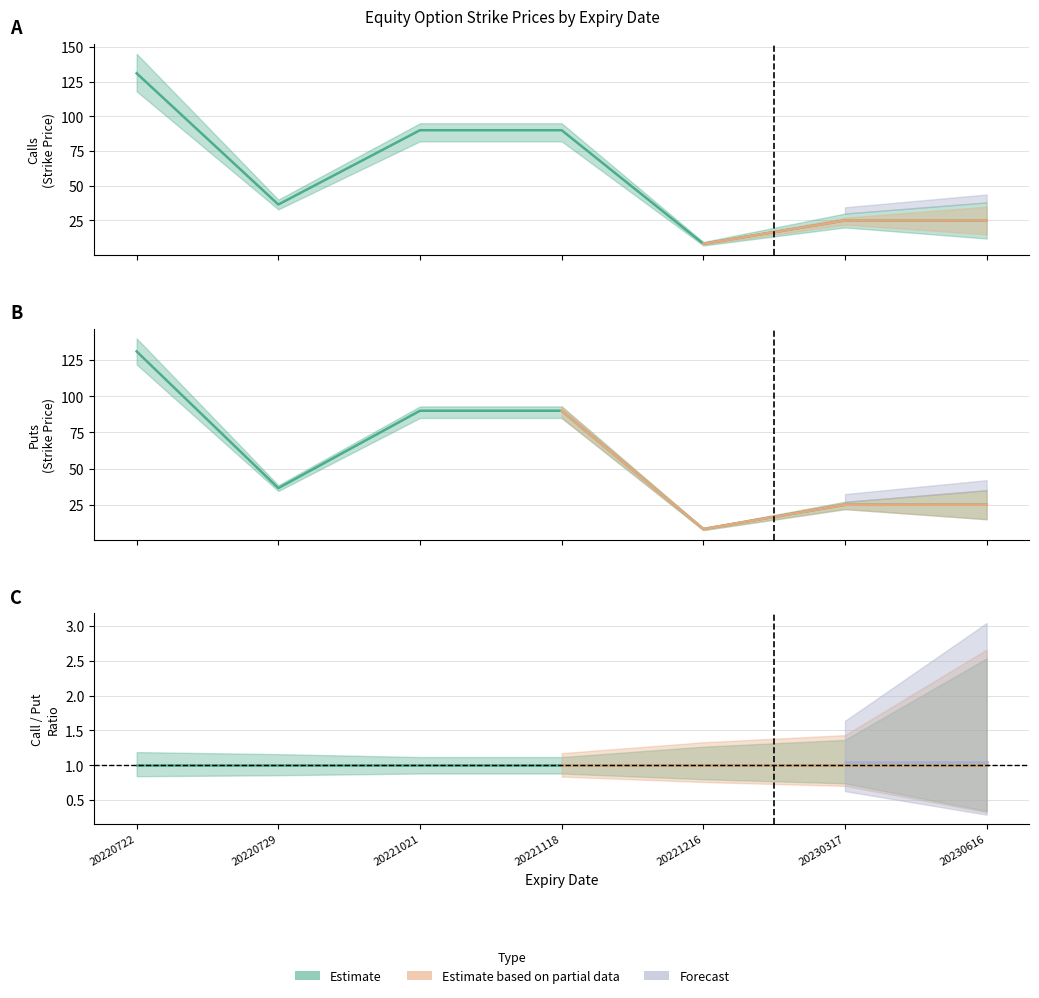

What is the value of the Put point at the 5th from the left?

8.2